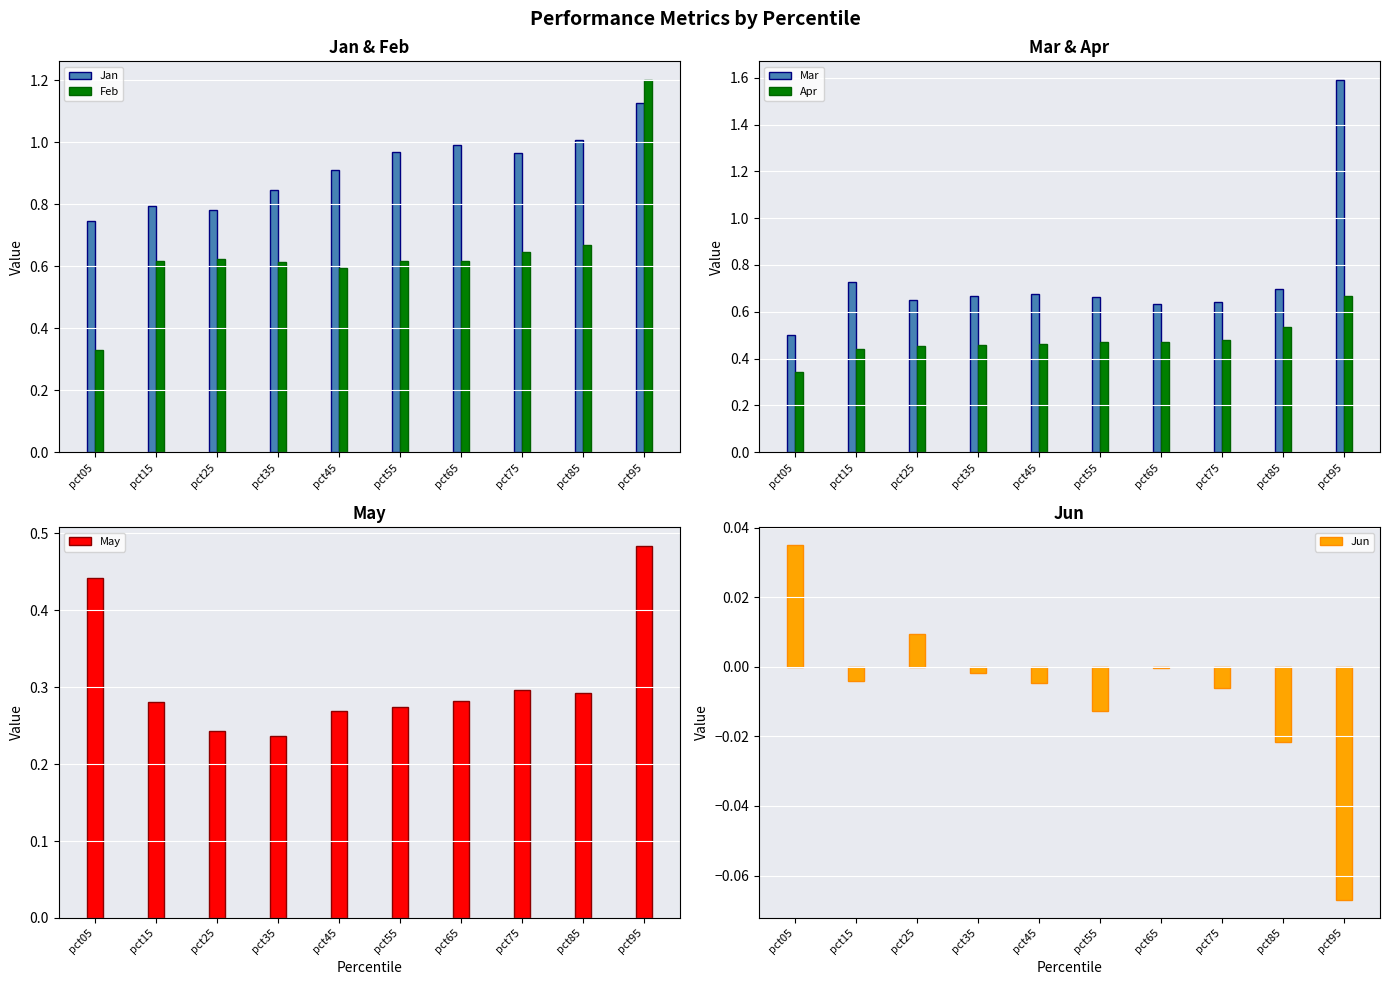

How many groups of bars are there?

10